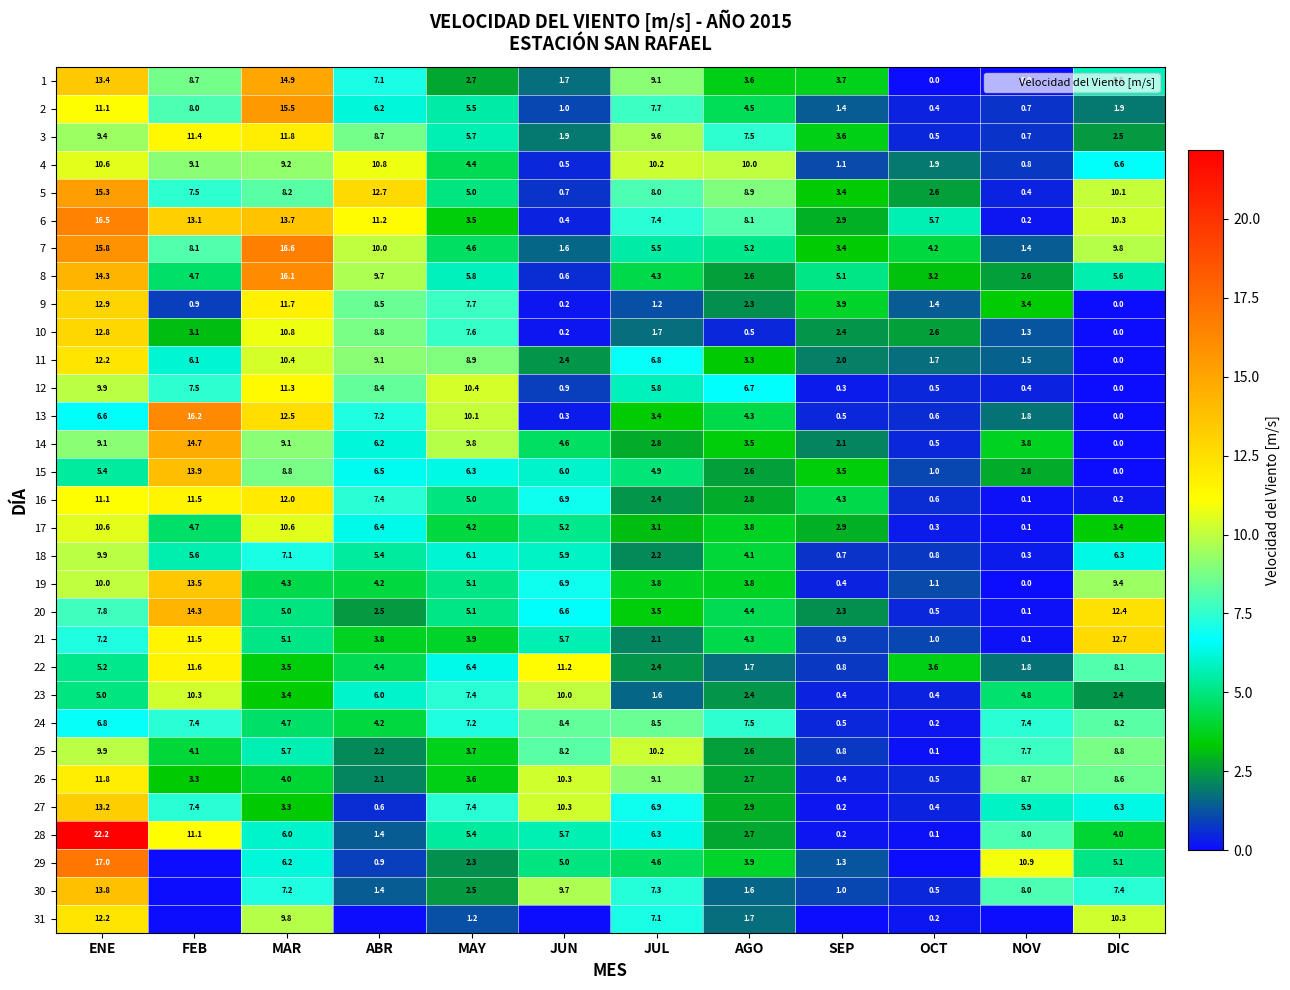

The 2 series shows 6.2 at ABR. True or false?

True